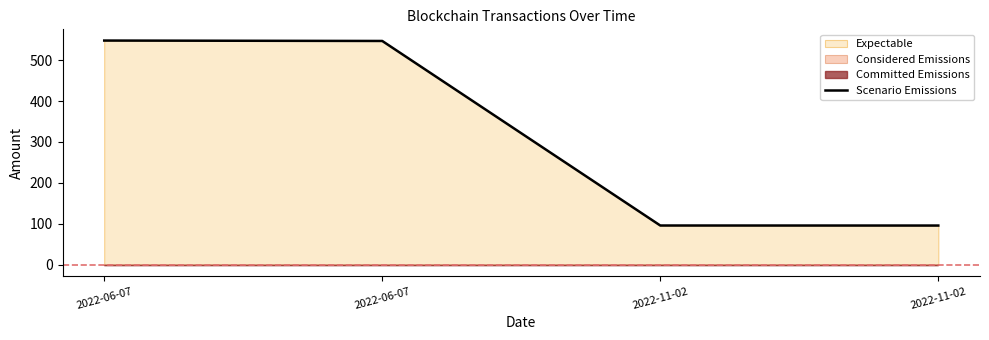

Which category has the lowest value across all series?

2022-11-02